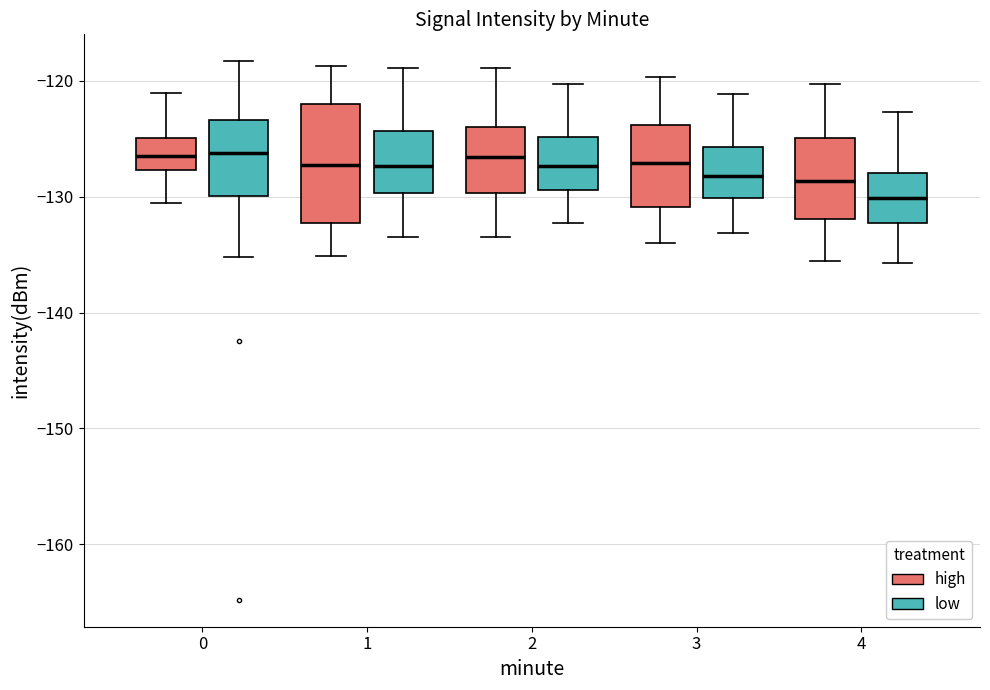

Where does the upper whisker of the box for 0 (low) end on the y-axis? The values are not printed on the chart, so give them approximately, as read against the axis.

-118